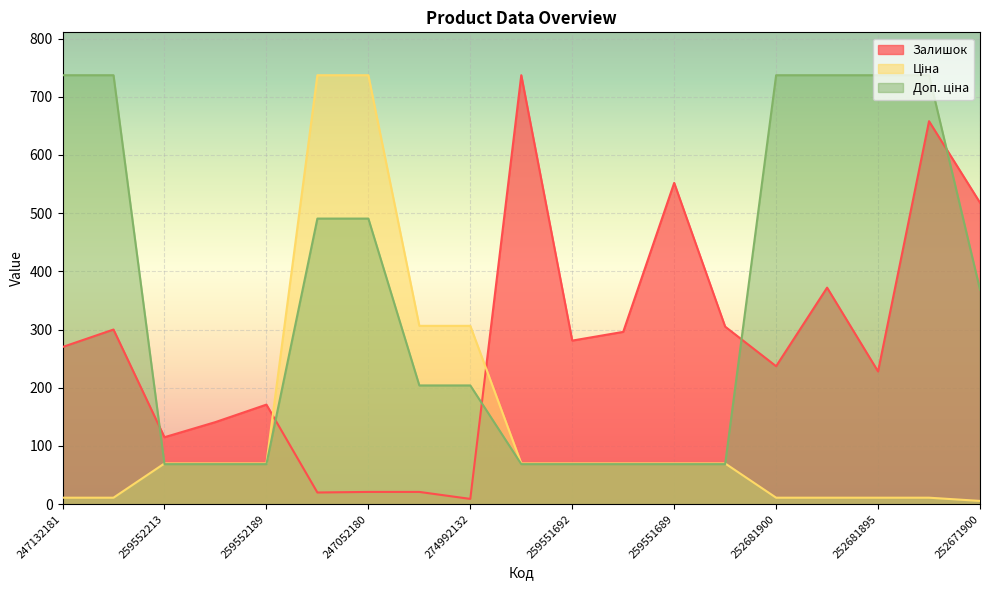

Reading left to right, transcribe all the data shown in this chart.

Залишок: 270.0	300.0	115.0	141.0	171.0	20.0	21.0	21.0	9.0	737.0	281.0	296.0	552.0	305.0	237.0	372.0	228.0	658.0	518.0
Ціна: 11.1	11.1	69.9	69.9	69.9	737.0	737.0	306.4	306.4	69.9	69.9	69.9	69.9	69.9	11.1	11.1	11.1	11.1	5.5
Доп. ціна: 737.0	737.0	68.8	68.8	68.8	490.7	490.7	204.0	204.0	68.8	68.8	68.8	68.8	68.8	737.0	737.0	737.0	737.0	368.5